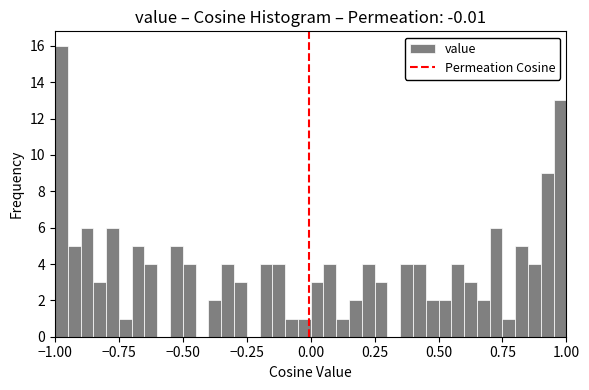

Read against the x-axis, roughly where is the centre of the tallest bar?

-0.95